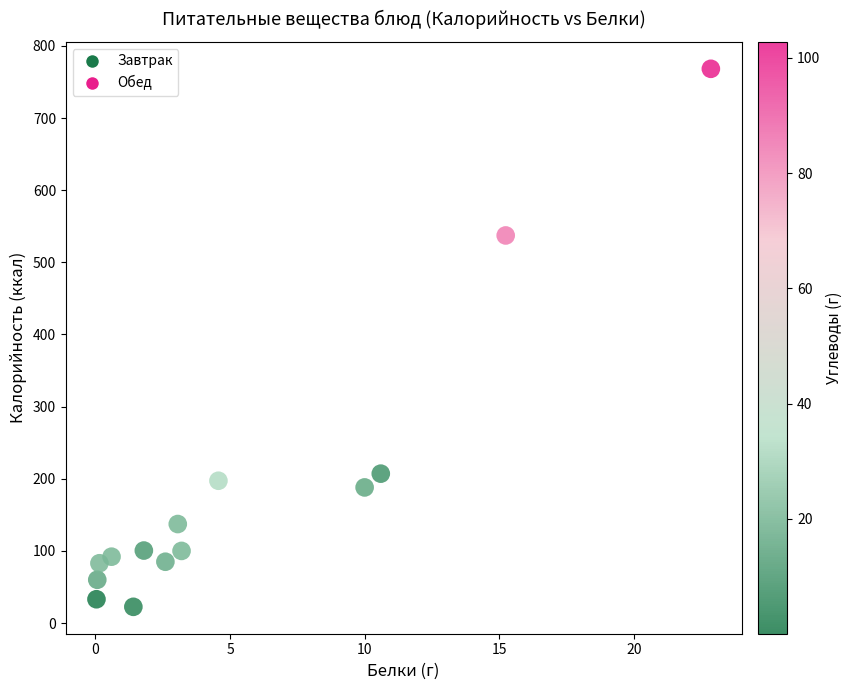

What Y value in the scatter plot is closest to 395?

537.3